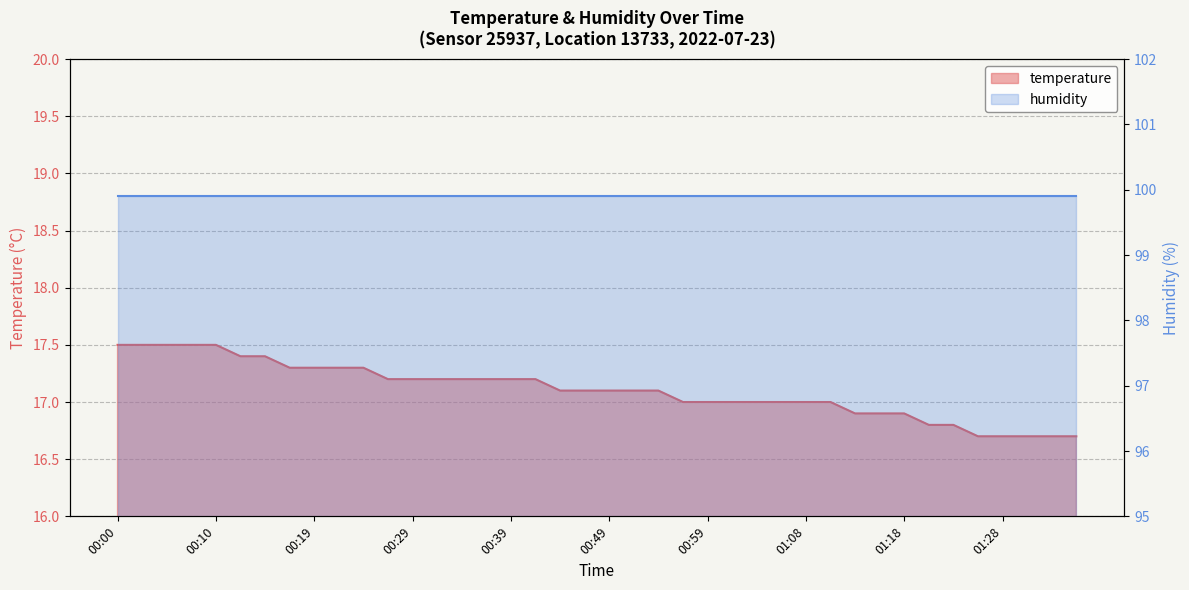

What is the difference between the maximum and minimum values?

0.8